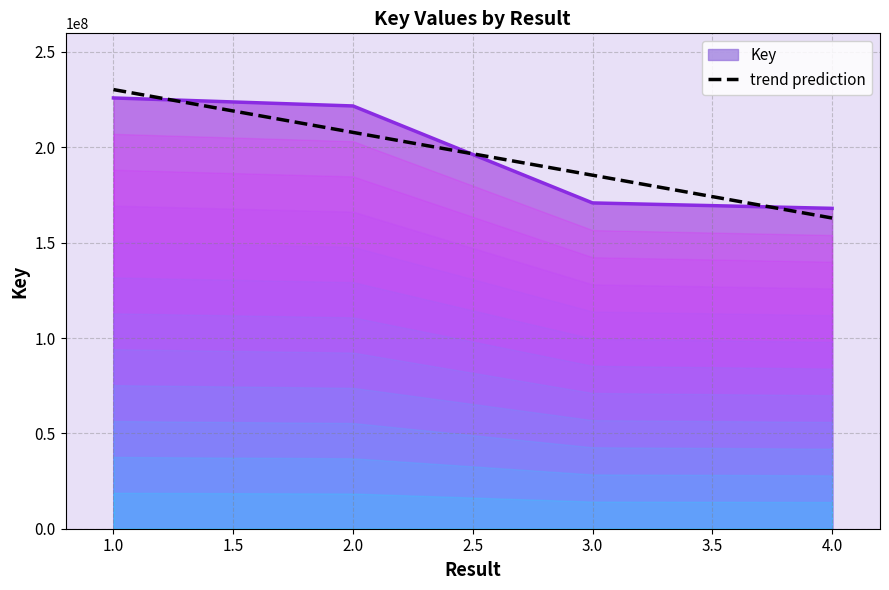

What is the greatest value displayed?

225899957